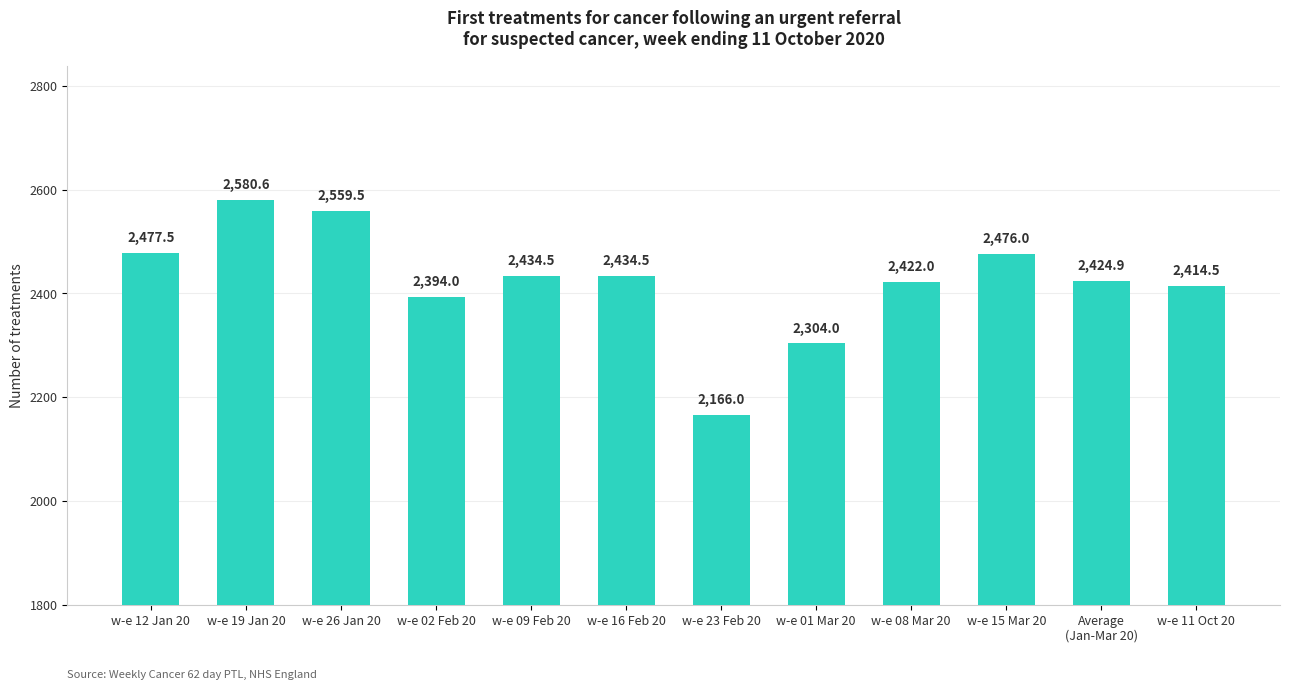

What is the greatest value displayed?

2580.6